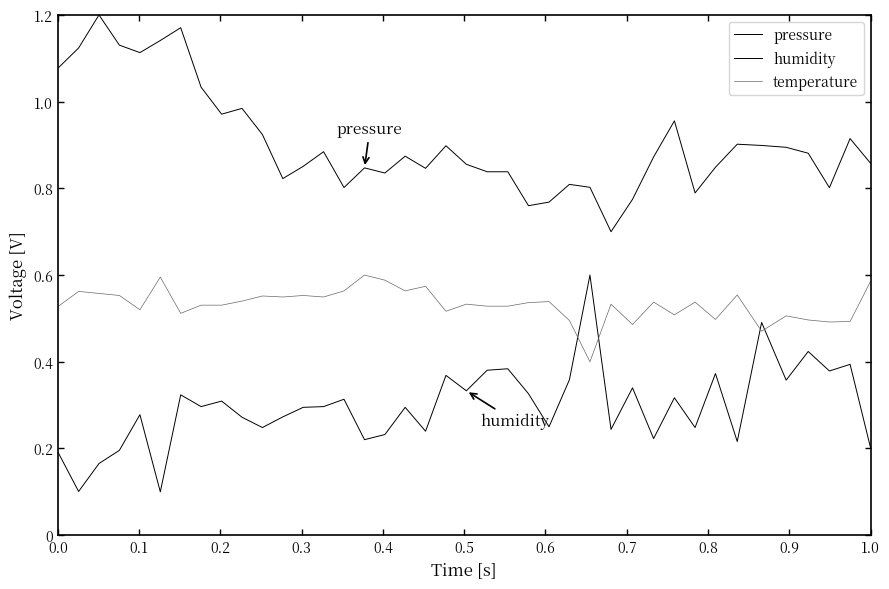

Does the chart have visible grid lines?

No